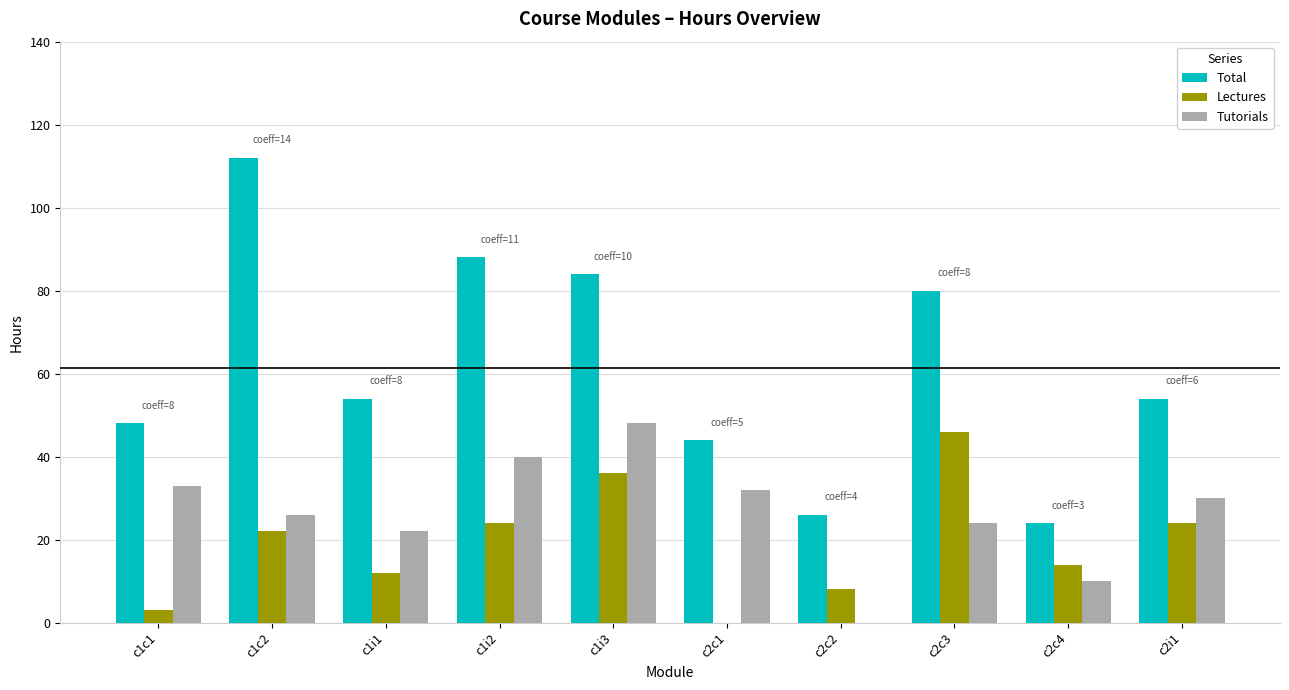

The value of Tutorials at c1i3 is 48. True or false?

True